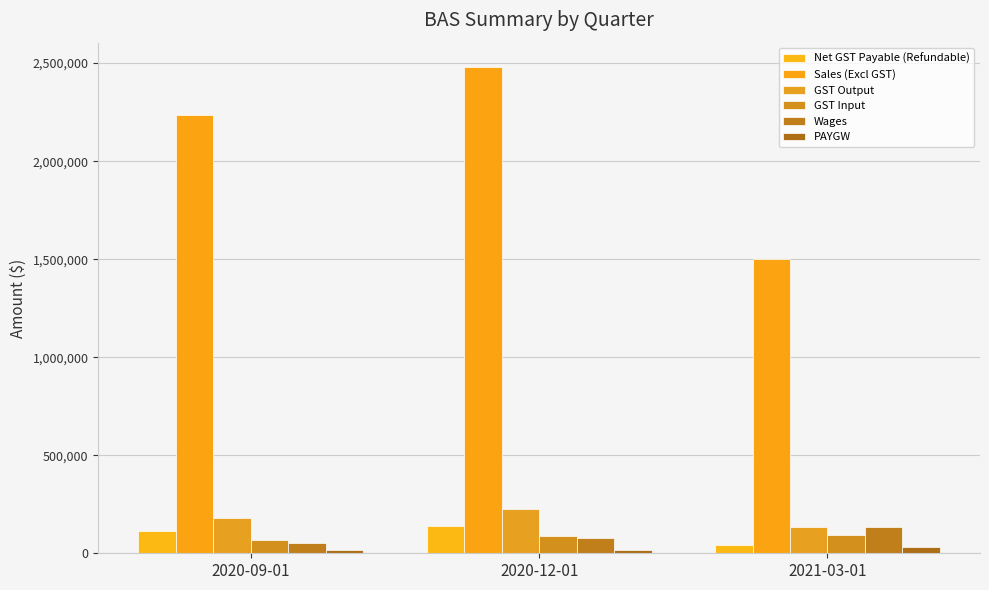

Are the bars grouped side by side (vs. stacked)?

Yes